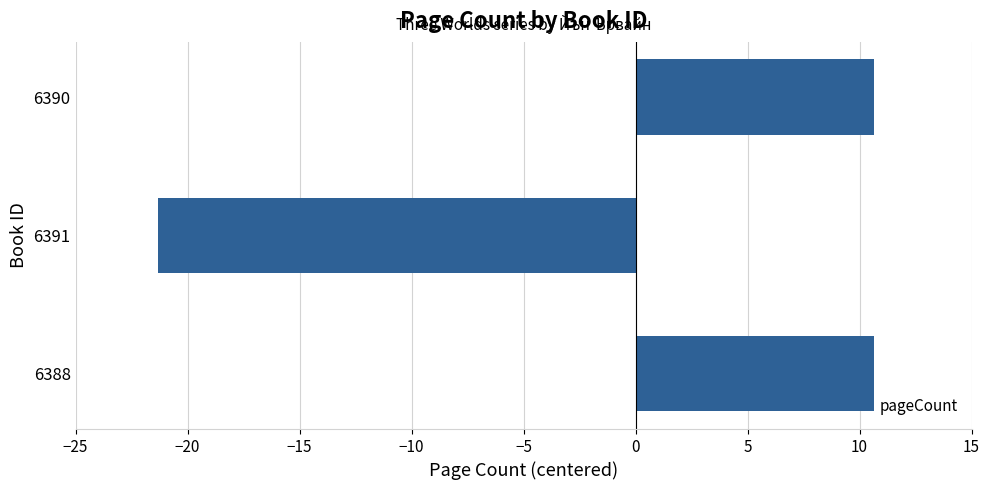

Reading bottom to top, list all the values displayed in this chart.

10.7	-21.3	10.7